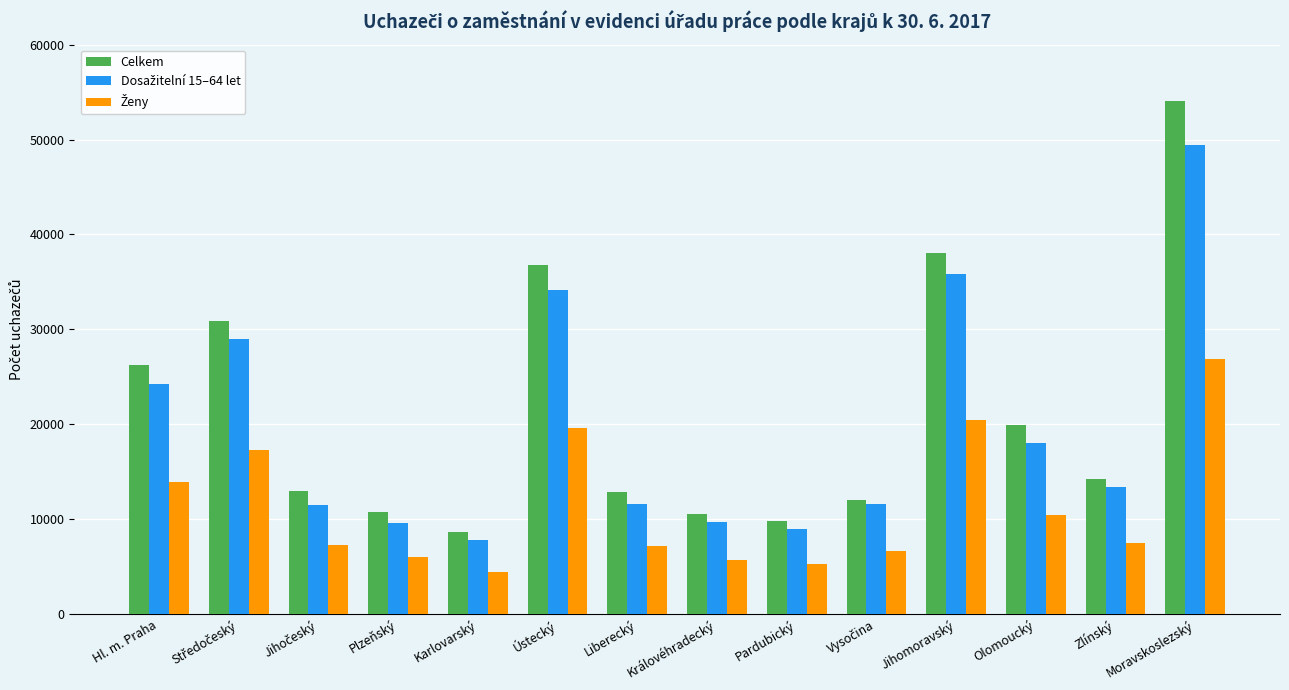

The Celkem series shows 34861 at Olomoucký. True or false?

False